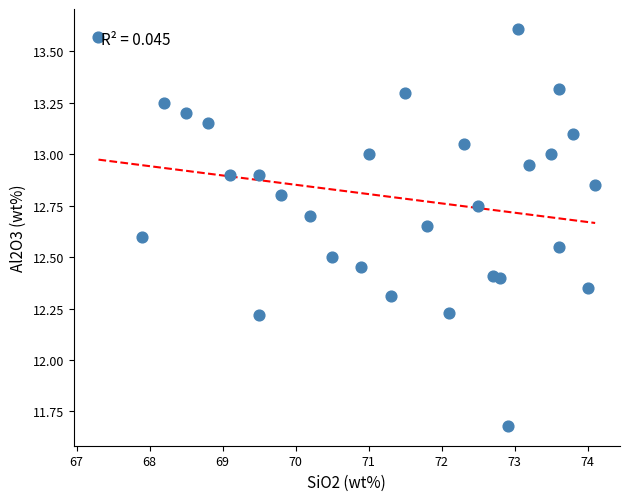

What is the range of Y values (max minus min)?

1.9